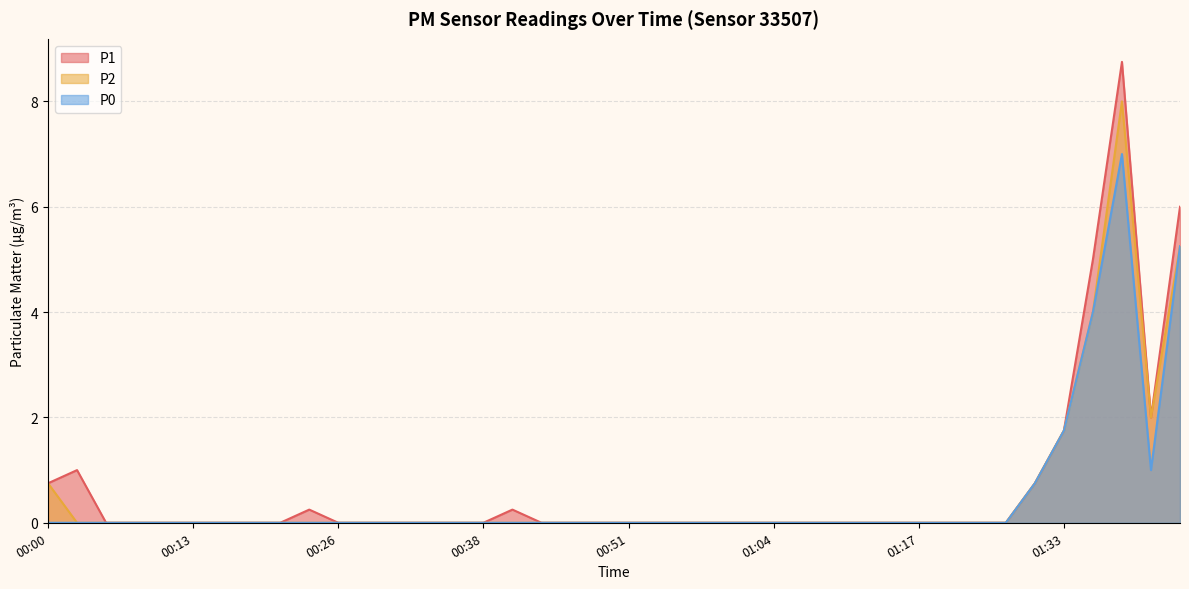

What is the maximum value for P2?

8.0